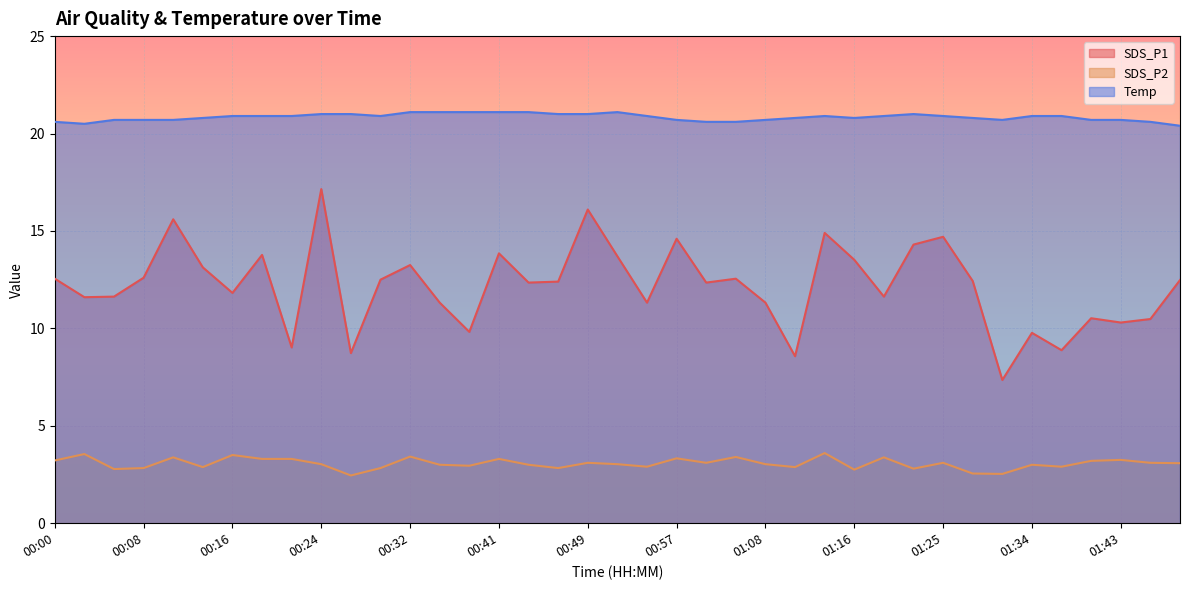

Which series has the largest total across all categories?

Temp